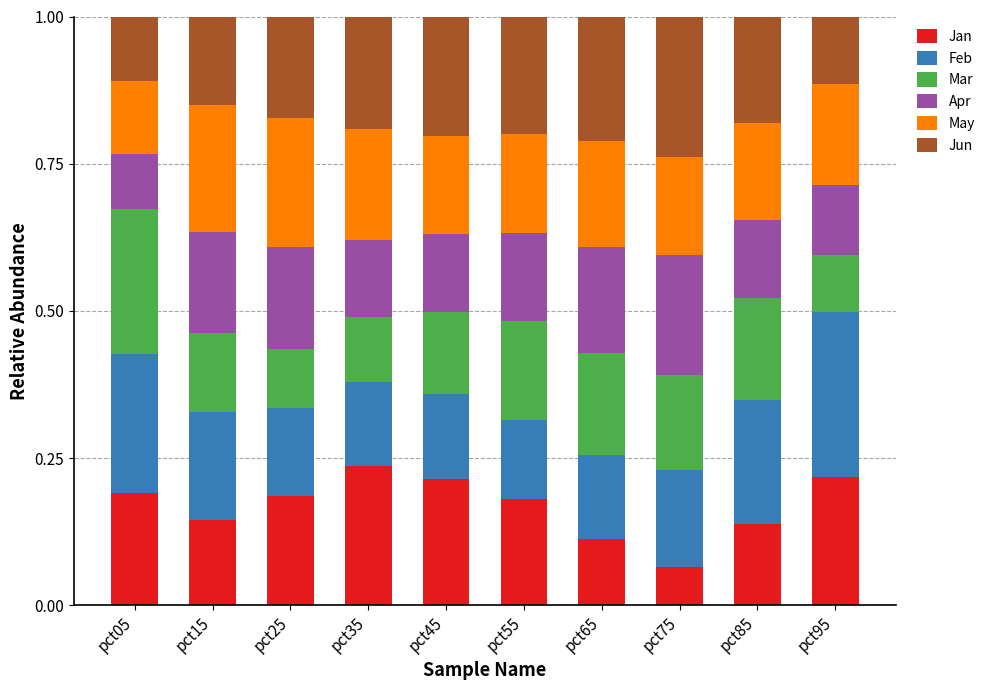

The value of Jan at pct85 is 0.1. True or false?

True